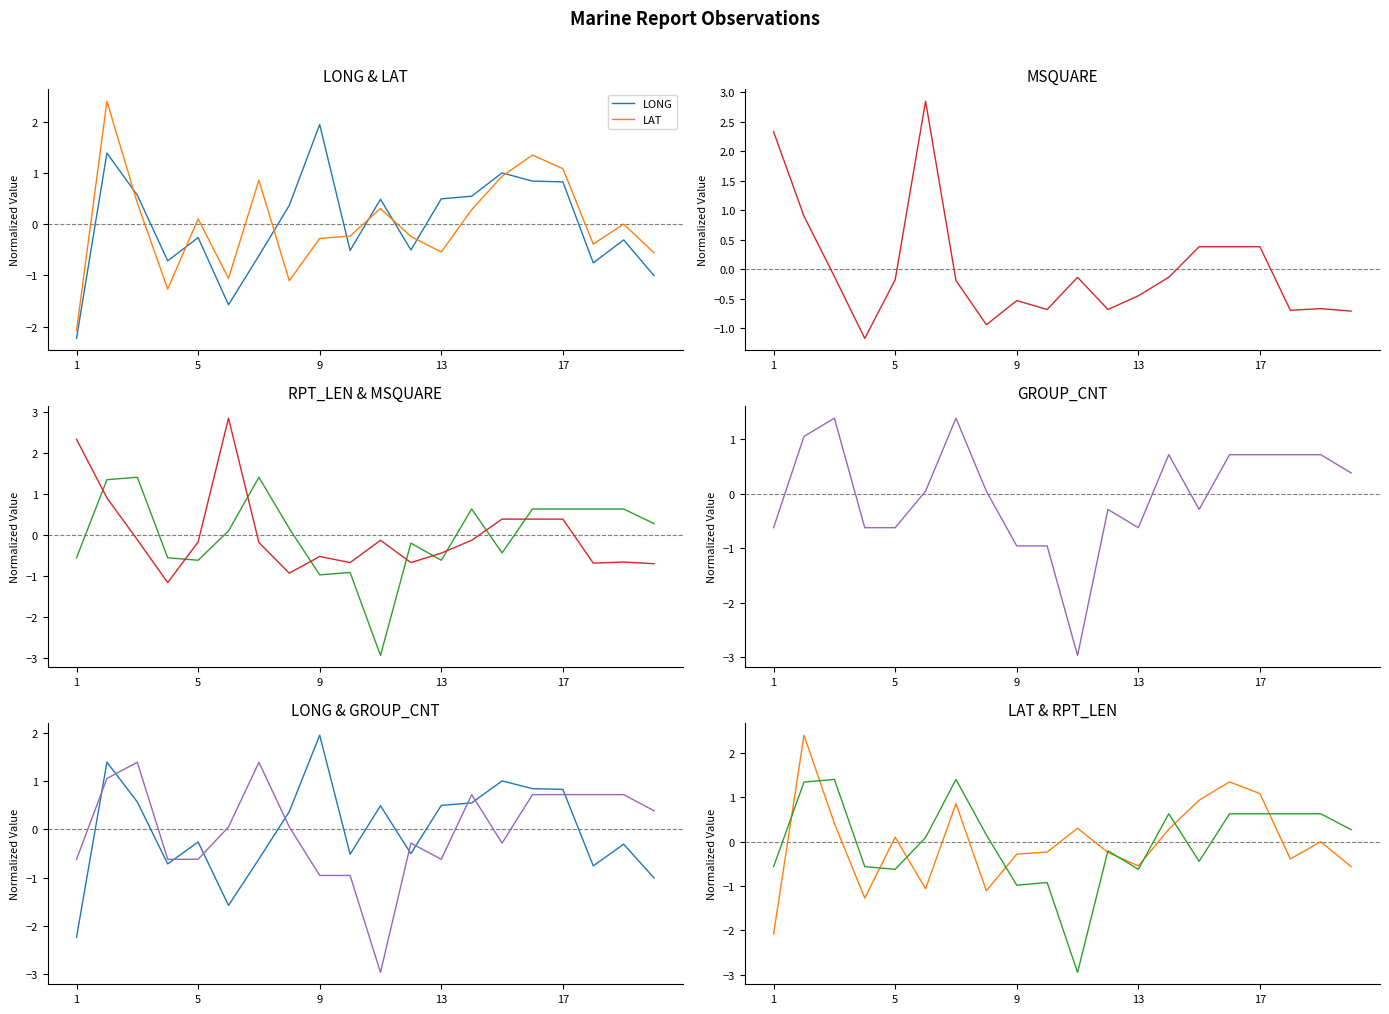

In LONG, how many points are lower than both neighbors (excluding endpoints)?

5